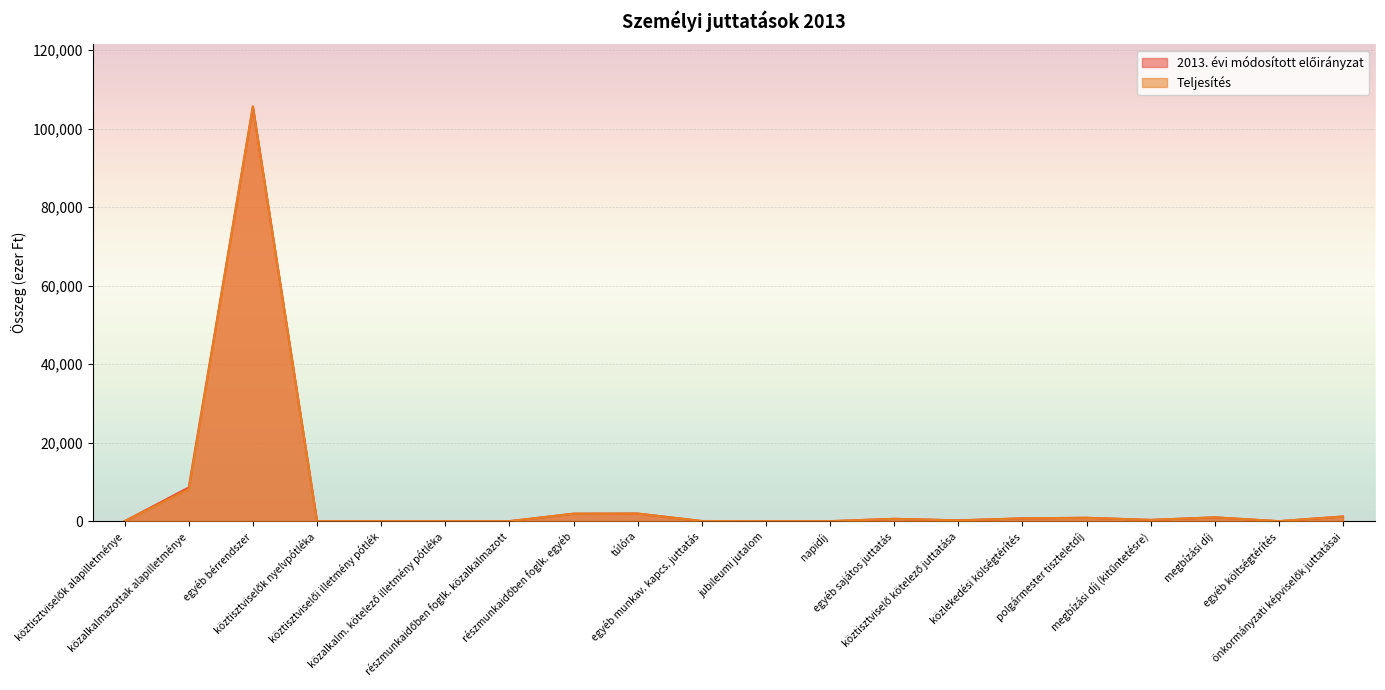

Does the chart display data point markers on the line(s)?

No